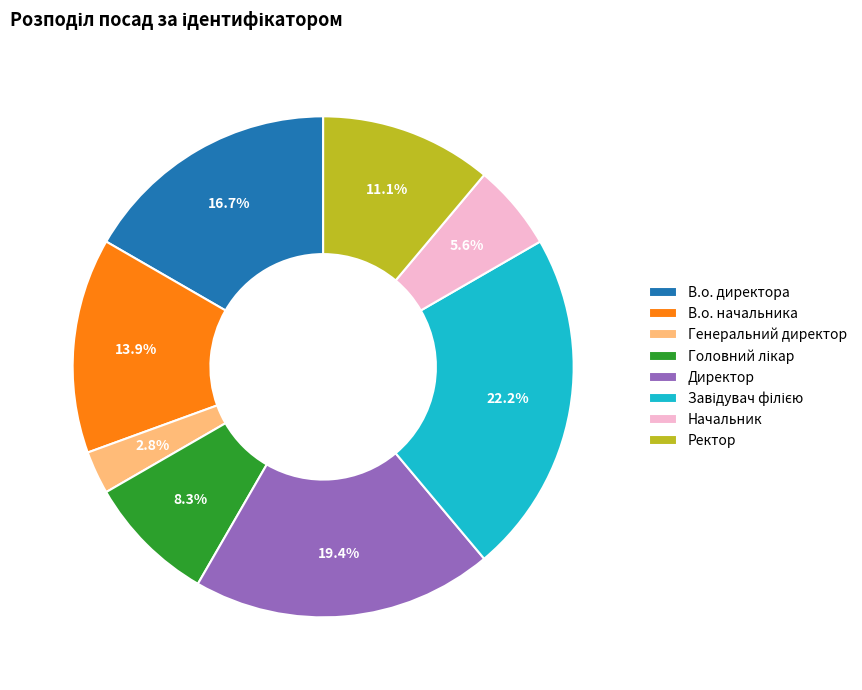

How many segments does this pie chart have?

8